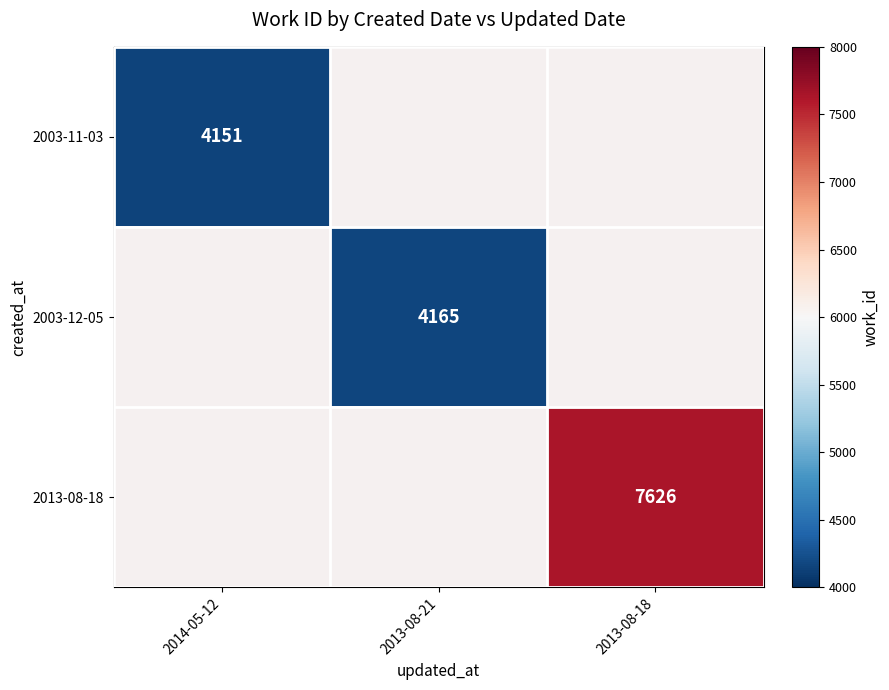

Is it true that 2003-11-03 equals 5486 at 2014-05-12?

False